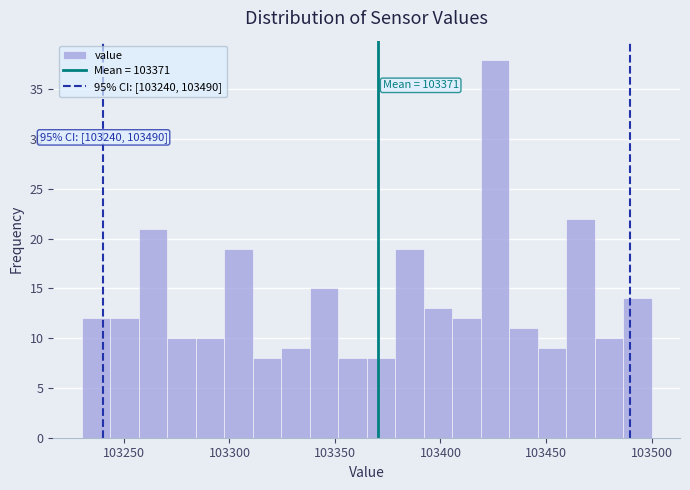

Around what value on the x-axis is the tallest bar? Give the approximate position of its centre, as read against the axis.

103425